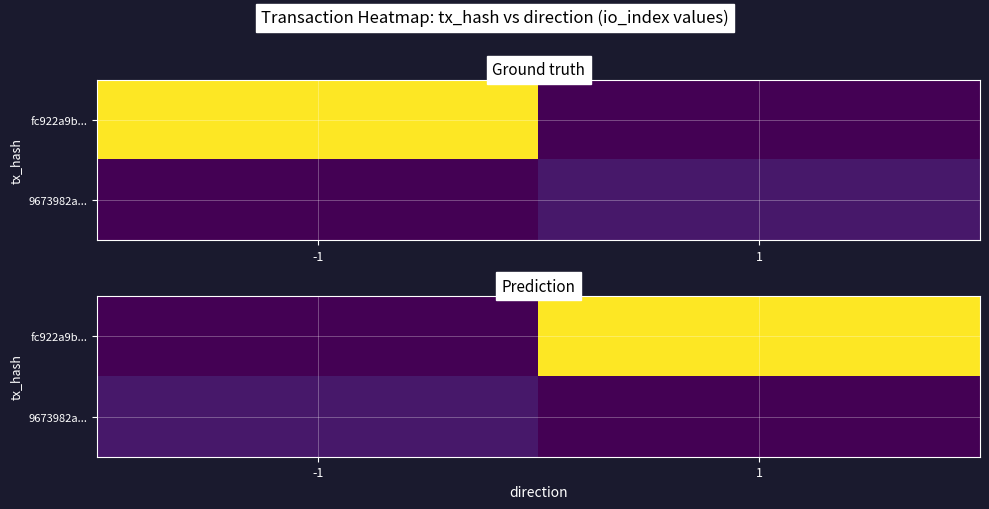

Between -1 and 1, which series saw the biggest shift?

fc922a9b...